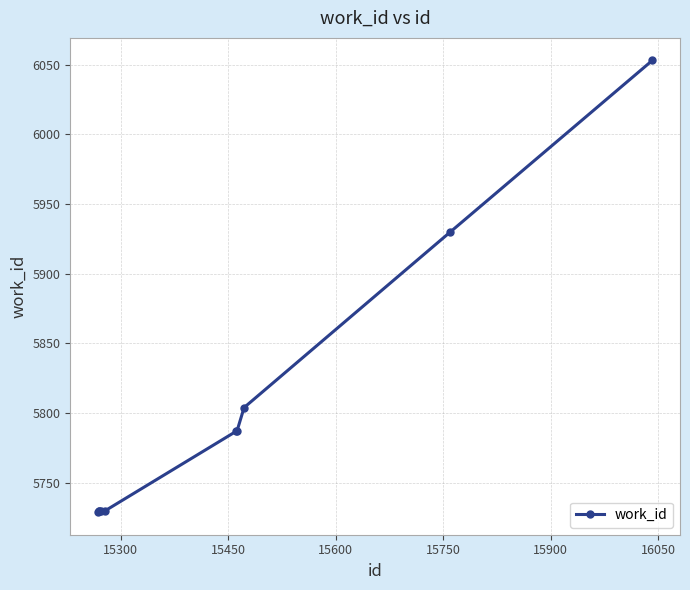

What is the value of the 7th point from the left?

5787